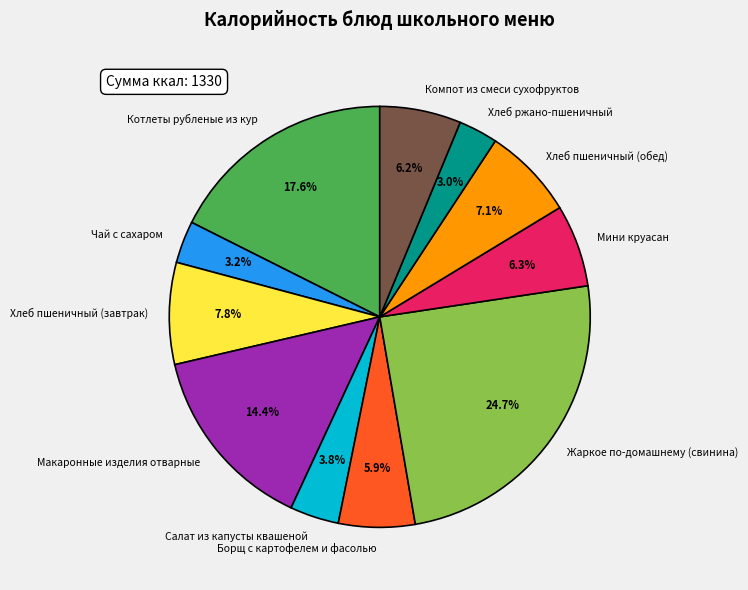

Which slice is the largest?

Жаркое по-домашнему (свинина)